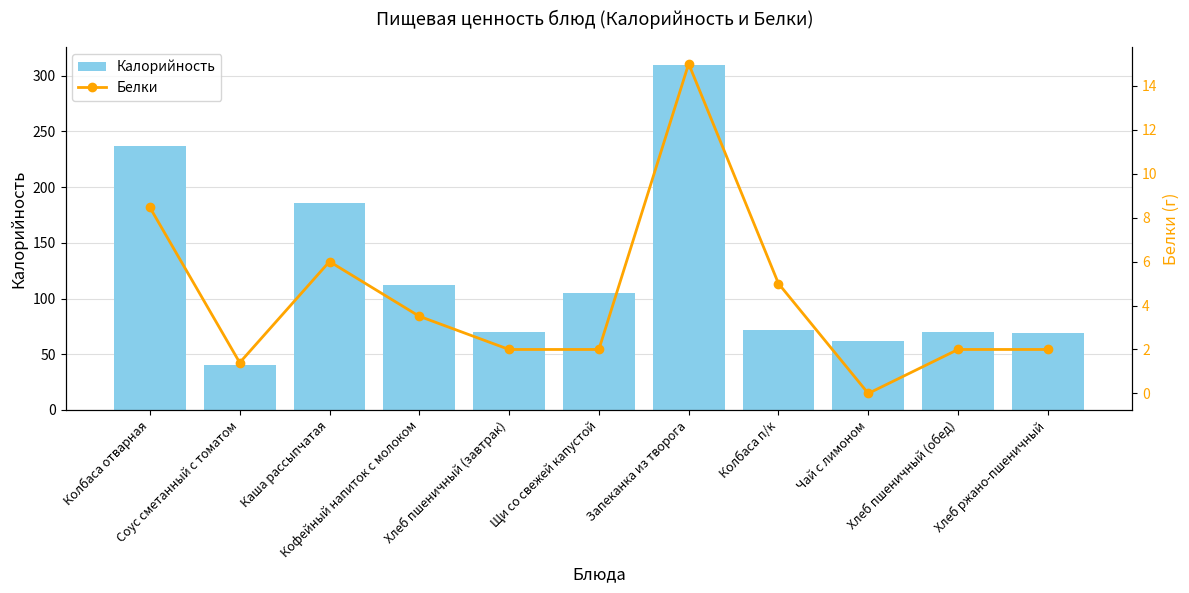

Is it true that Белки equals 1.3 at Хлеб ржано-пшеничный?

False